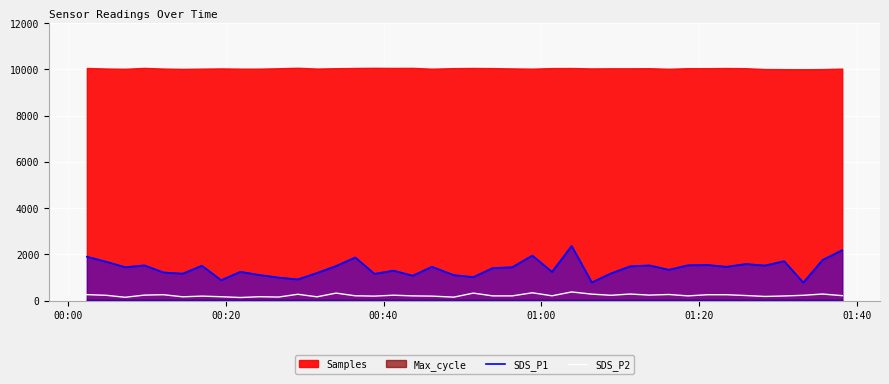

In SDS_P1, how many points are higher than both neighbors (excluding endpoints)?

12